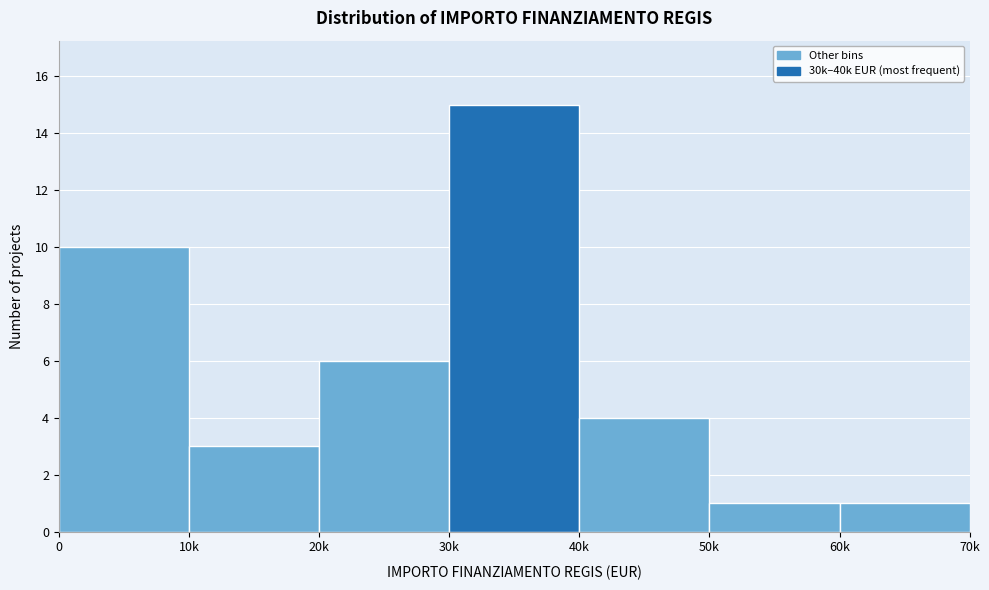

Reading left to right, transcribe all the data shown in this chart.

0=10	10k=3	20k=6	30k=15	40k=4	50k=1	60k=1